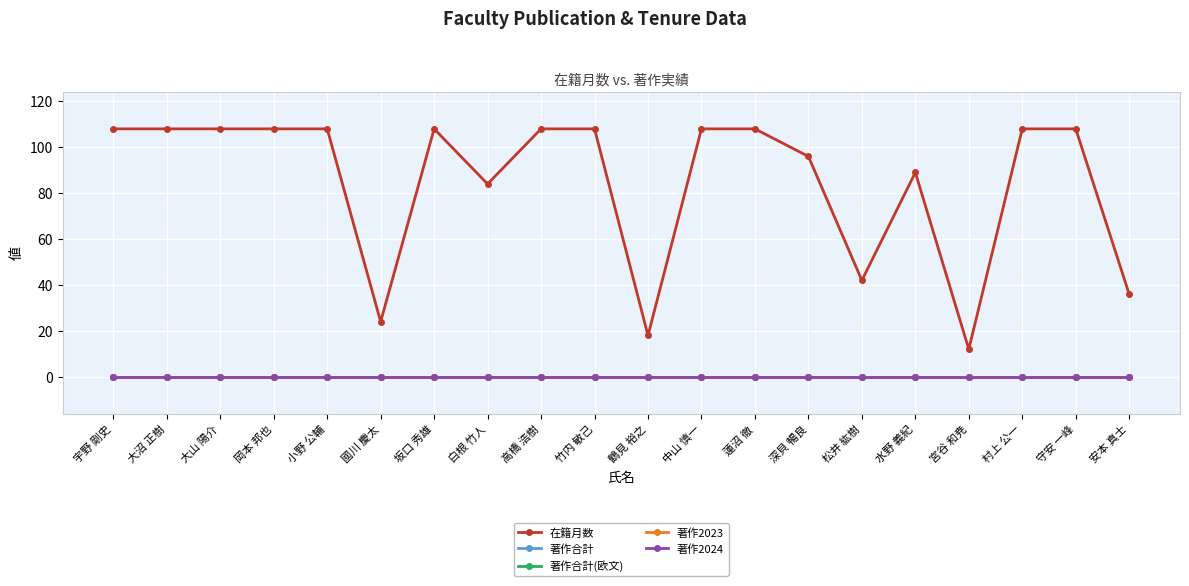

Is this an area chart (filled region under the line)?

No